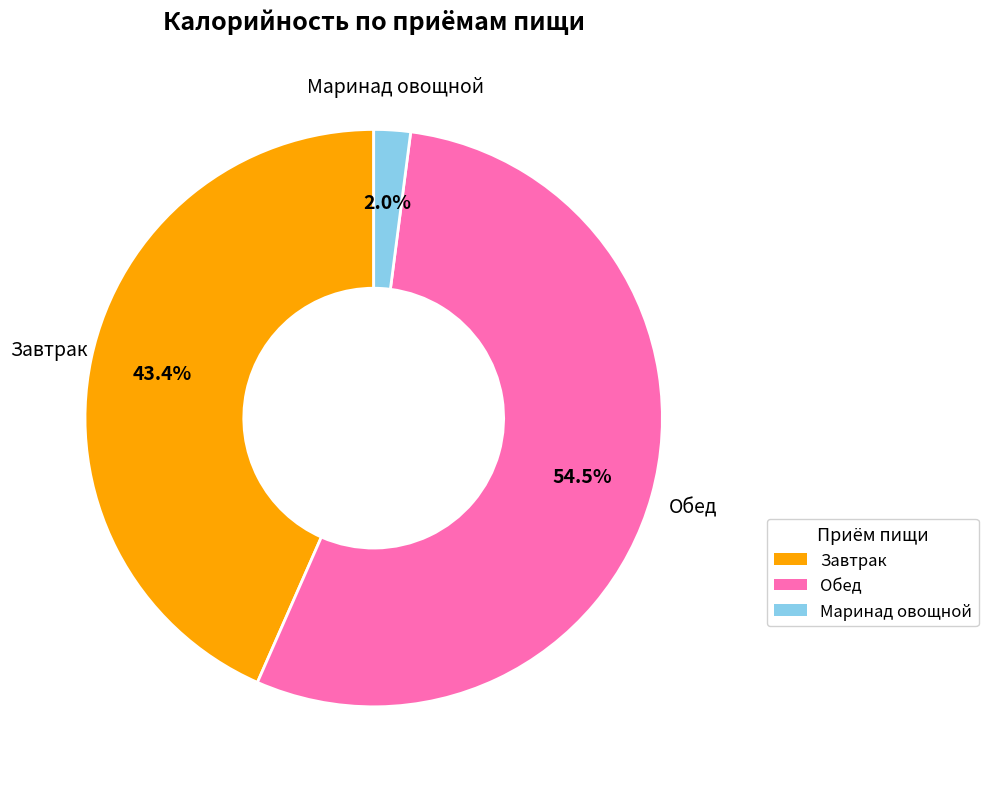

To the nearest percent, what is the average slice percentage?

33%